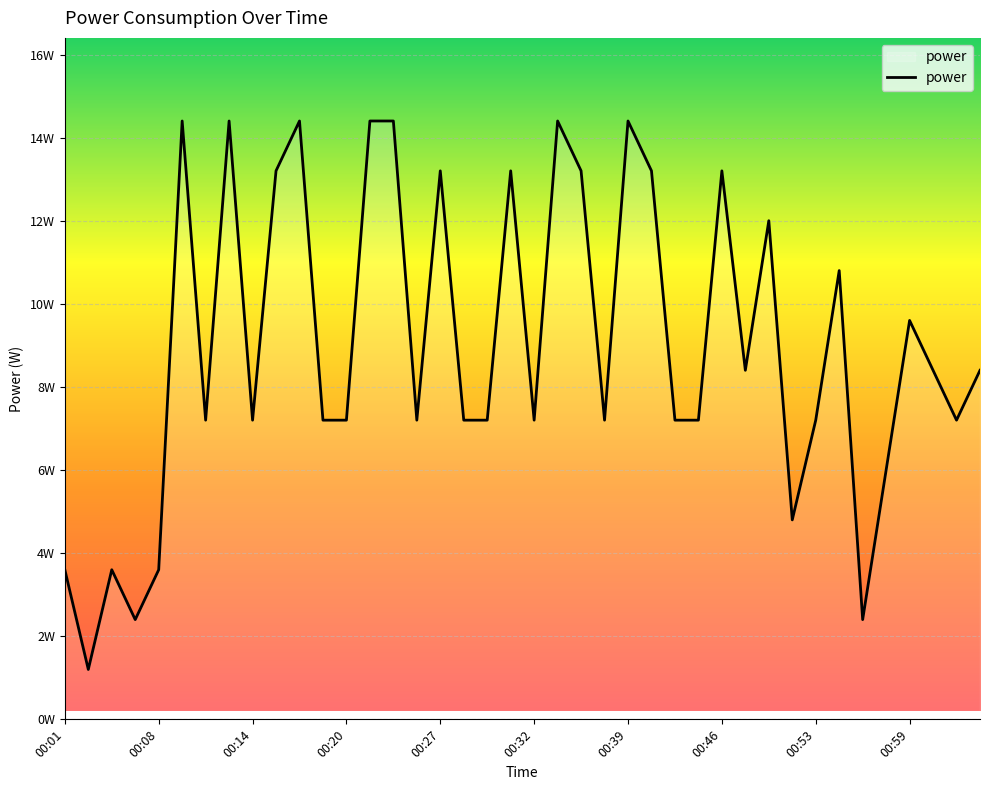

Reading left to right, transcribe all the data shown in this chart.

00:01=3.6	00:02=1.2	00:04=3.6	00:06=2.4	00:08=3.6	00:10=14.4	00:11=7.2	00:13=14.4	00:14=7.2	00:16=13.2	00:18=14.4	00:19=7.2	00:20=7.2	00:22=14.4	00:24=14.4	00:25=7.2	00:27=13.2	00:28=7.2	00:29=7.2	00:31=13.2	00:32=7.2	00:34=14.4	00:36=13.2	00:37=7.2	00:39=14.4	00:41=13.2	00:42=7.2	00:44=7.2	00:46=13.2	00:48=8.4	00:50=12.0	00:51=4.8	00:53=7.2	00:55=10.8	00:56=2.4	00:57=6.0	00:59=9.6	01:01=8.4	01:03=7.2	01:05=8.4